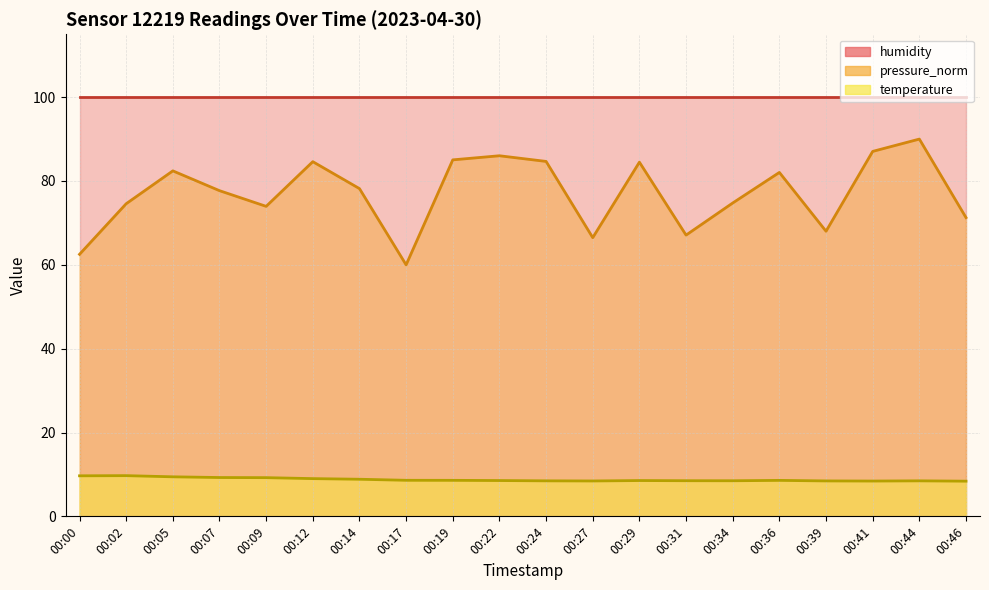

What is the value of the temperature point at the 8th from the left?

8.6